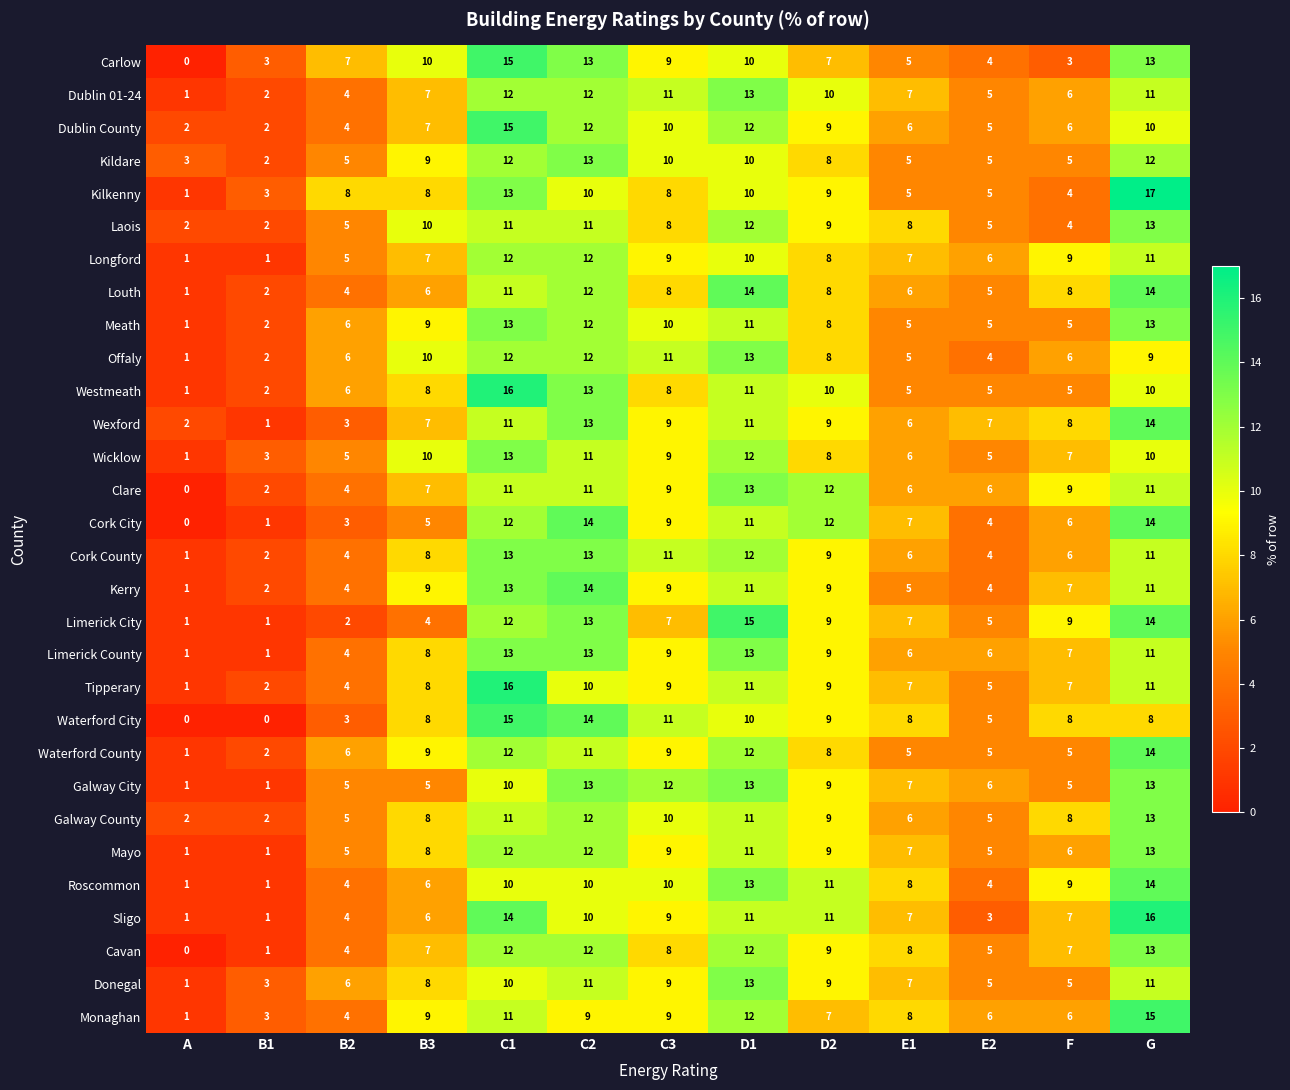

How many data points in Cavan are less than 8?

6